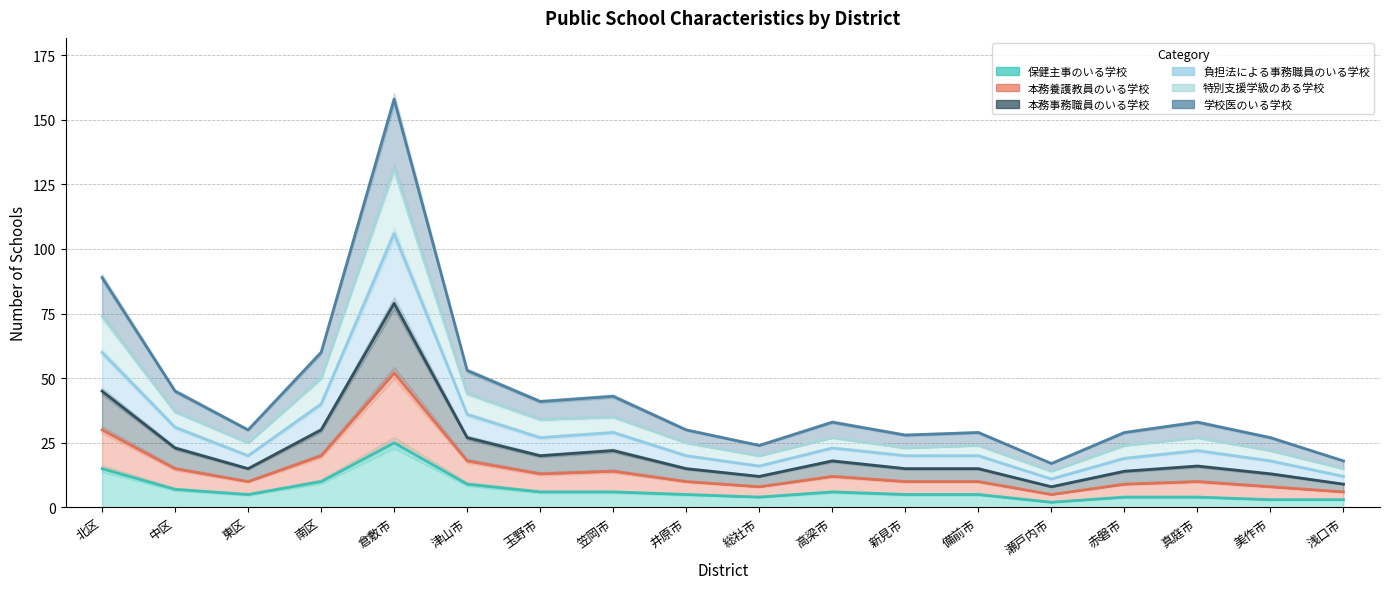

What is the difference between the highest and lowest values at 玉野市?

35